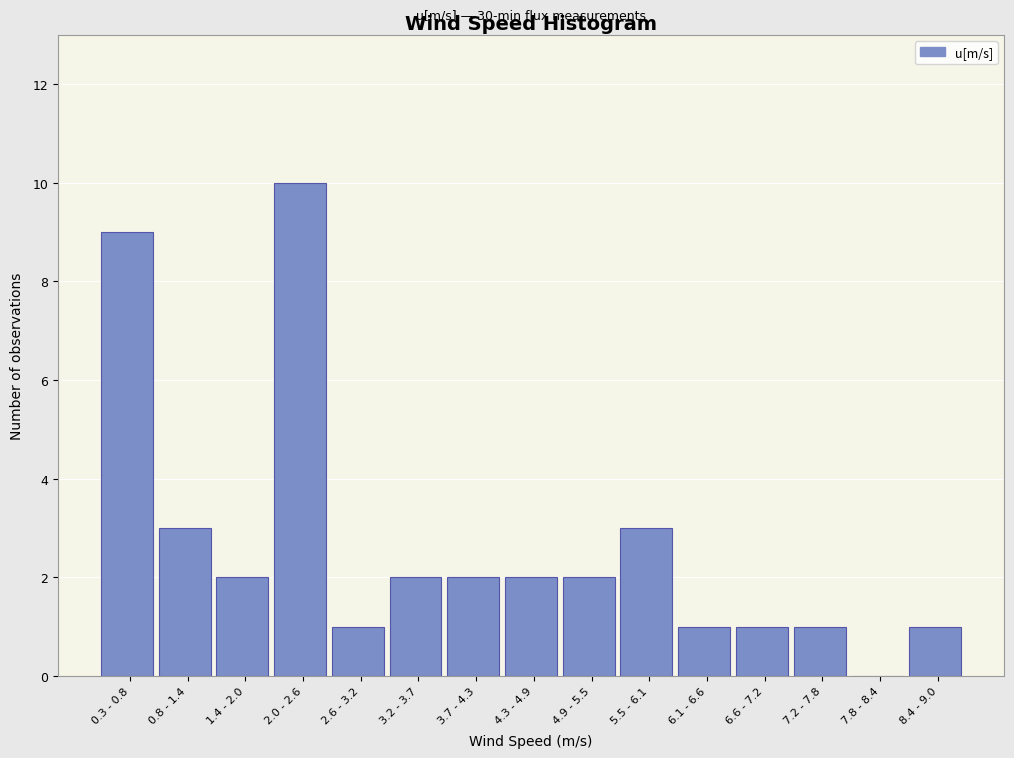

Reading left to right, extract all data points from this chart.

0.3 - 0.8=9	0.8 - 1.4=3	1.4 - 2.0=2	2.0 - 2.6=10	2.6 - 3.2=1	3.2 - 3.7=2	3.7 - 4.3=2	4.3 - 4.9=2	4.9 - 5.5=2	5.5 - 6.1=3	6.1 - 6.6=1	6.6 - 7.2=1	7.2 - 7.8=1	7.8 - 8.4=0	8.4 - 9.0=1